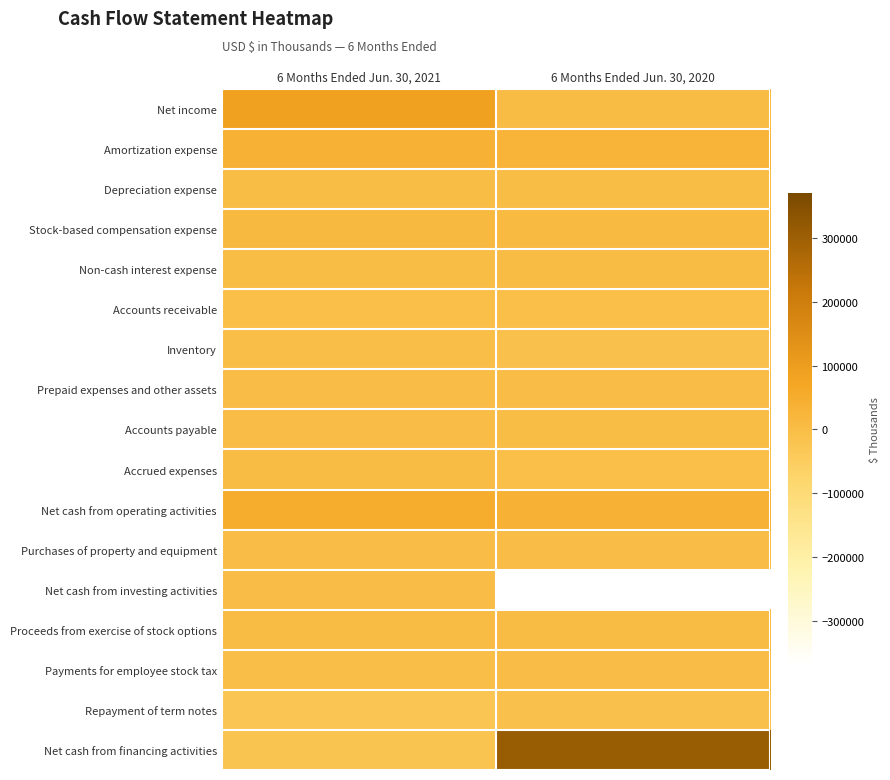

Which has a higher value, 6 Months Ended Jun. 30, 2020 or 6 Months Ended Jun. 30, 2021?

6 Months Ended Jun. 30, 2021